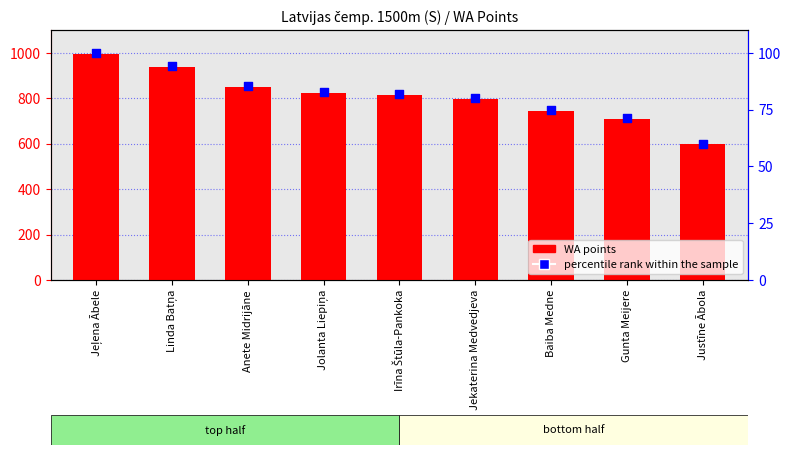

Which series has the widest spread of Y values?

WA points